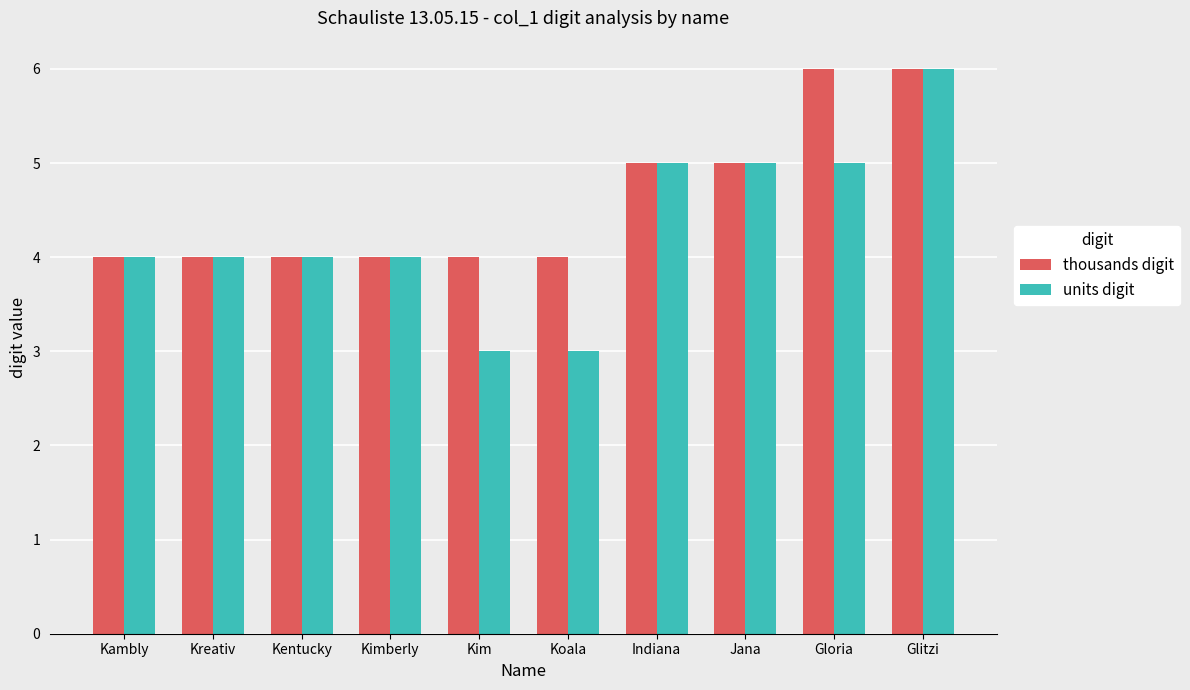

Read the units digit value at Koala.

3